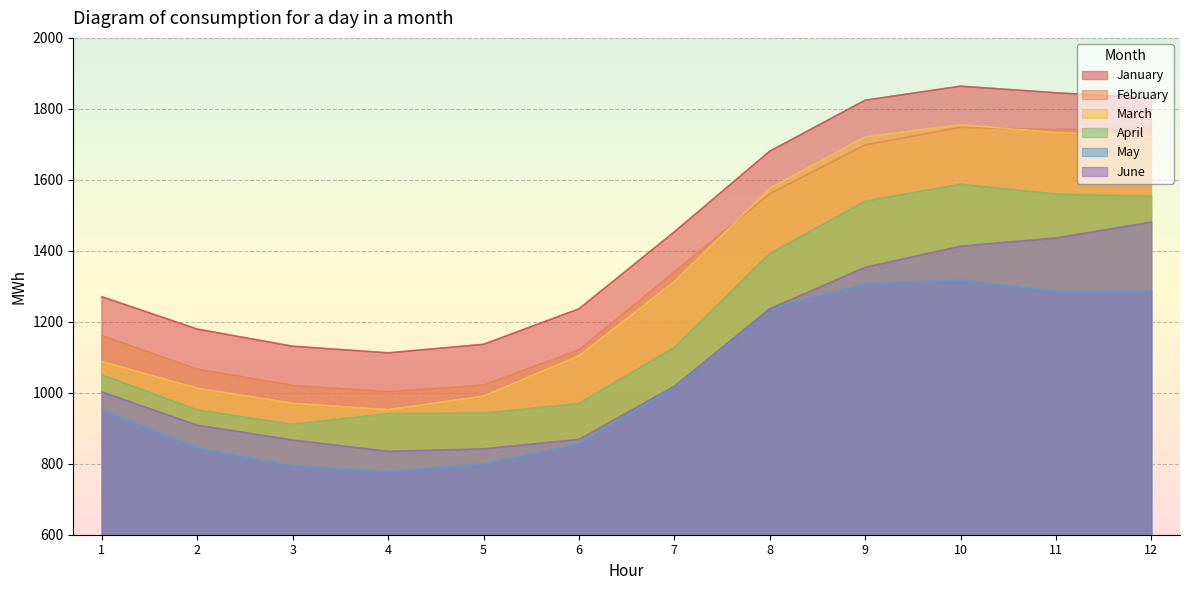

In January, how many points are lower than both neighbors (excluding endpoints)?

1